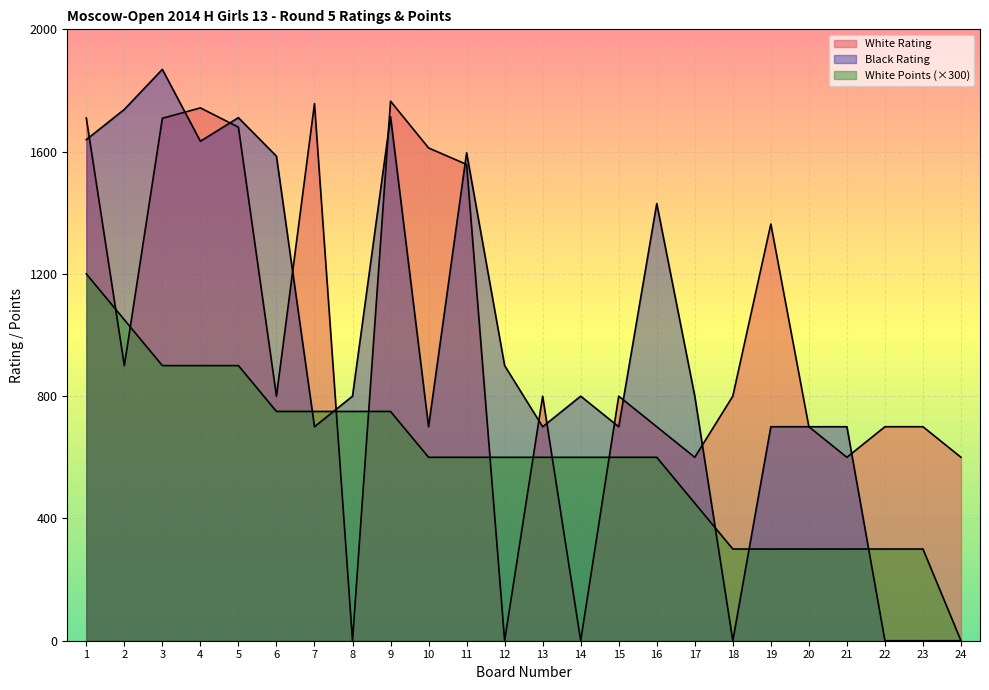

How many data points does each series have?

24